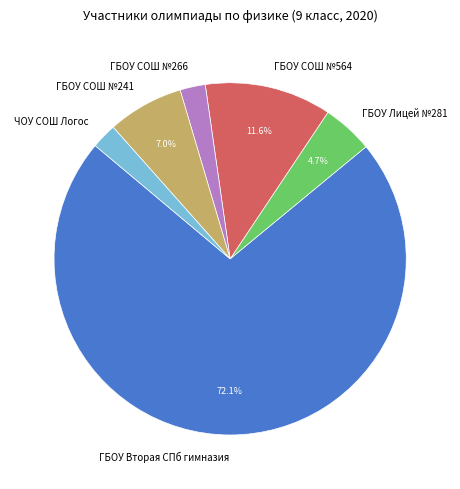

Does any single category account for the majority?

Yes